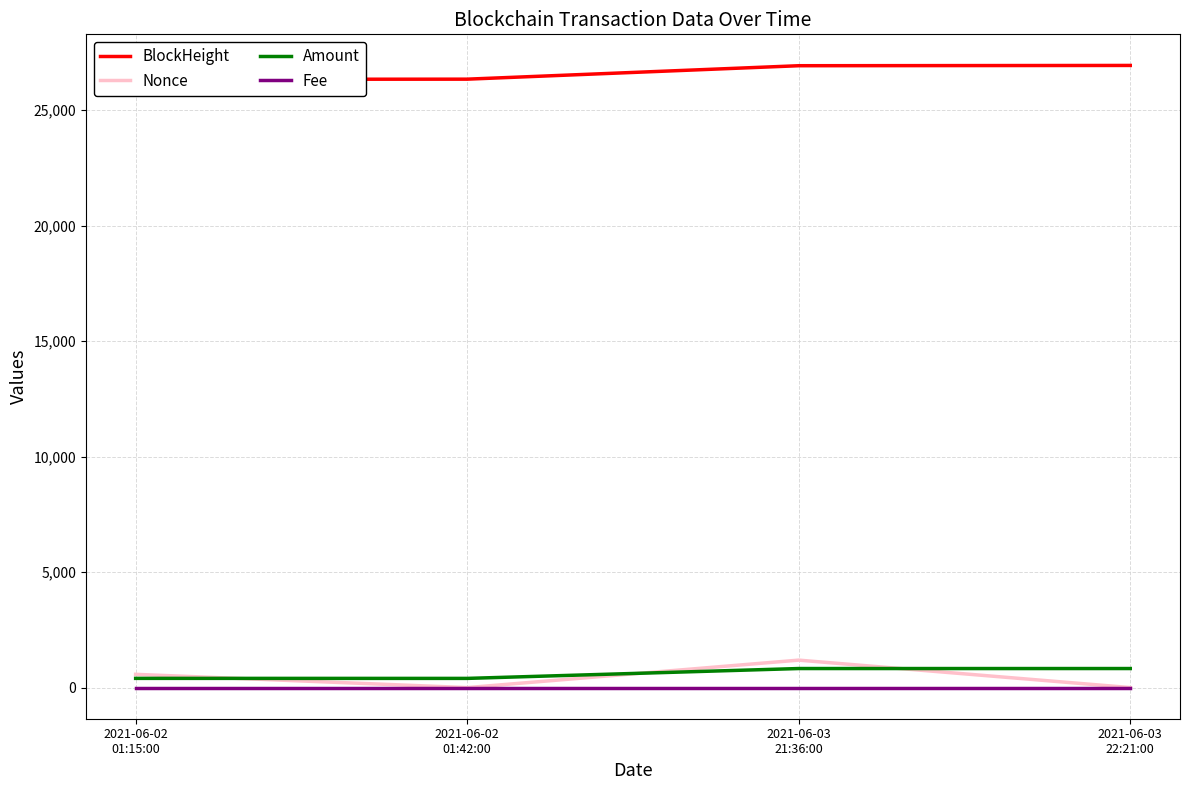

At how many categories does at least one series exceed 12387?

4